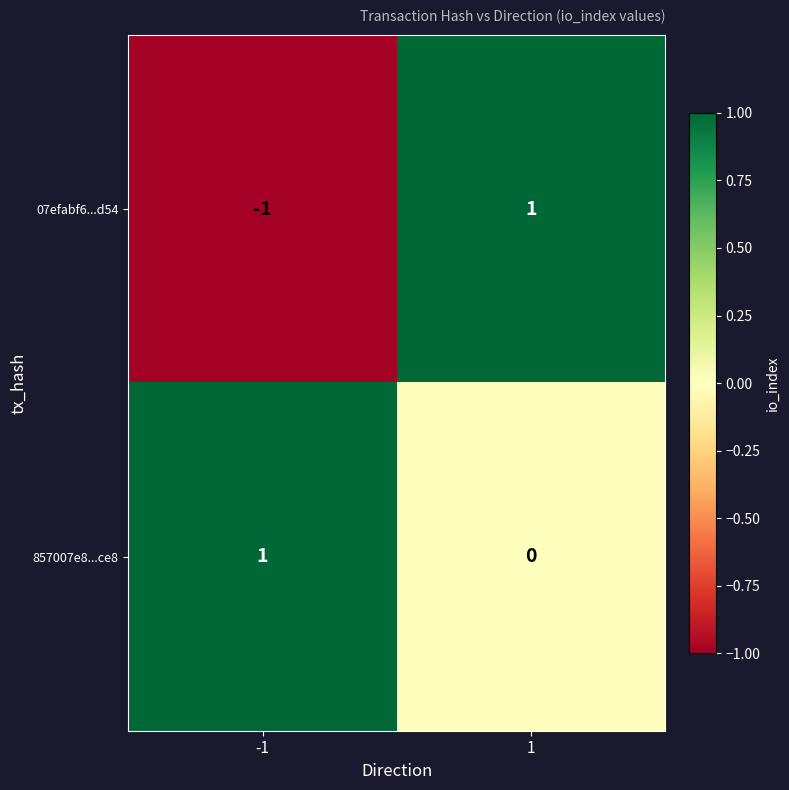

Rank the categories by 857007e8...ce8 value from lowest to highest.

1, -1